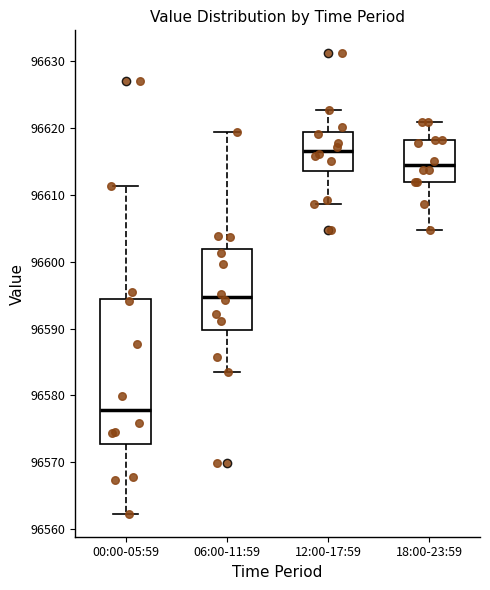

Comparing the boxes themselves (not the whiskers), which one is the tallest?

00:00-05:59